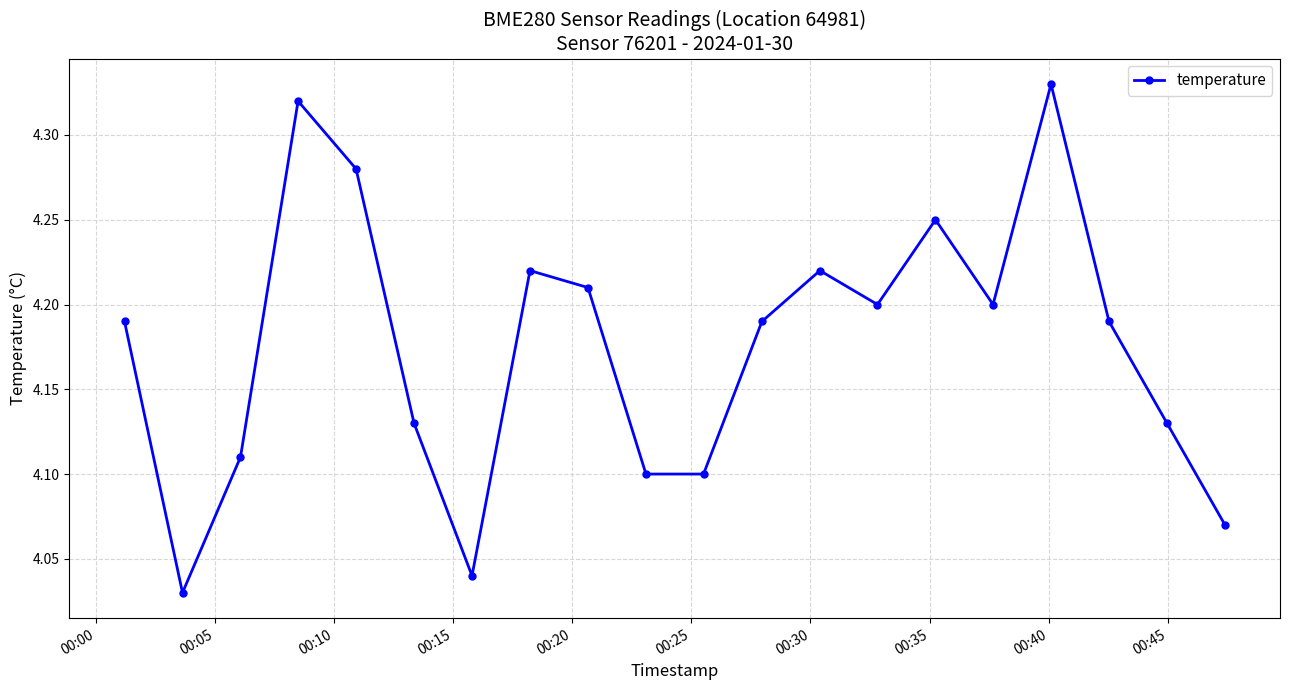

What is the difference between the second highest and second lowest values?

0.3